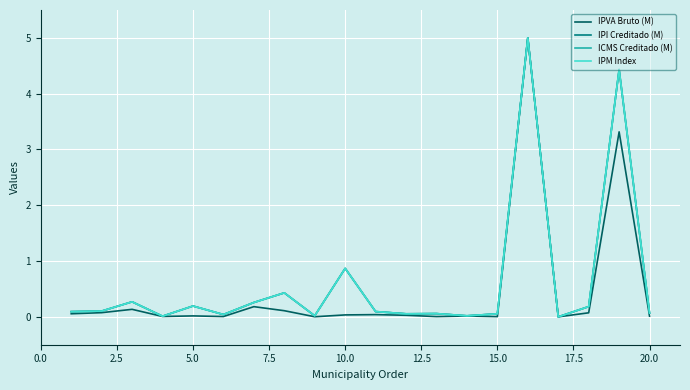

Does the chart have visible grid lines?

Yes